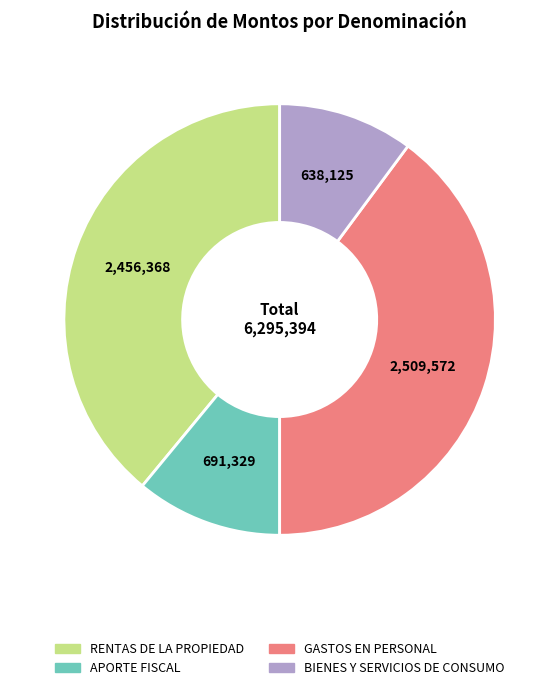

Rank the categories by value from highest to lowest.

GASTOS EN PERSONAL, RENTAS DE LA PROPIEDAD, APORTE FISCAL, BIENES Y SERVICIOS DE CONSUMO